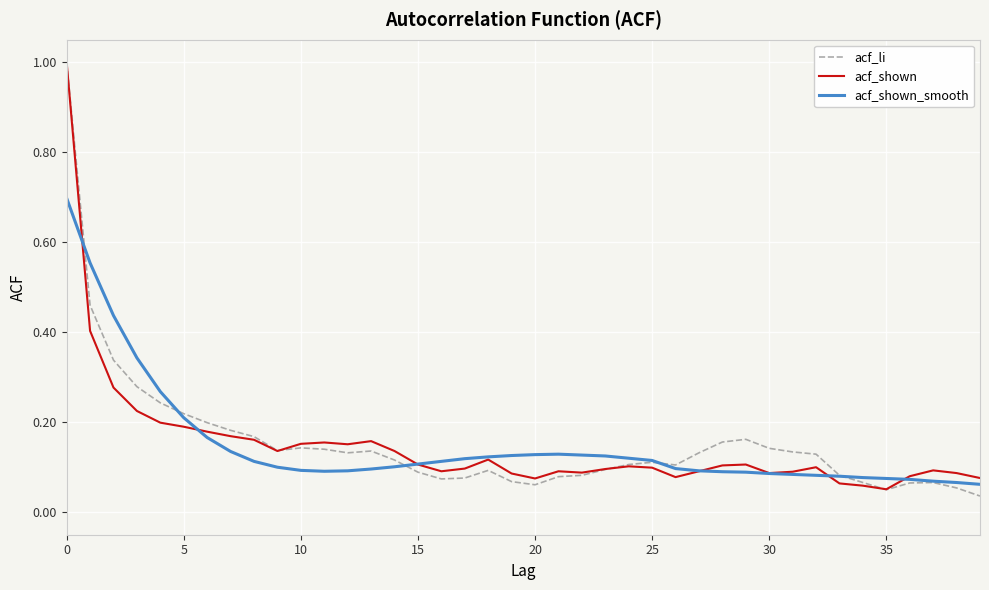

In acf_shown_smooth, how many points are lower than both neighbors (excluding endpoints)?

1